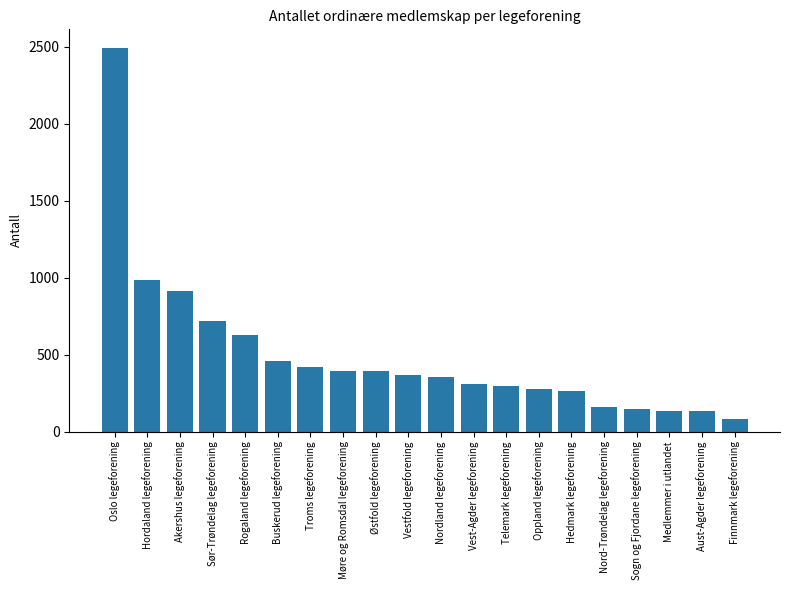

What is the difference between the second highest and minimum values?

901